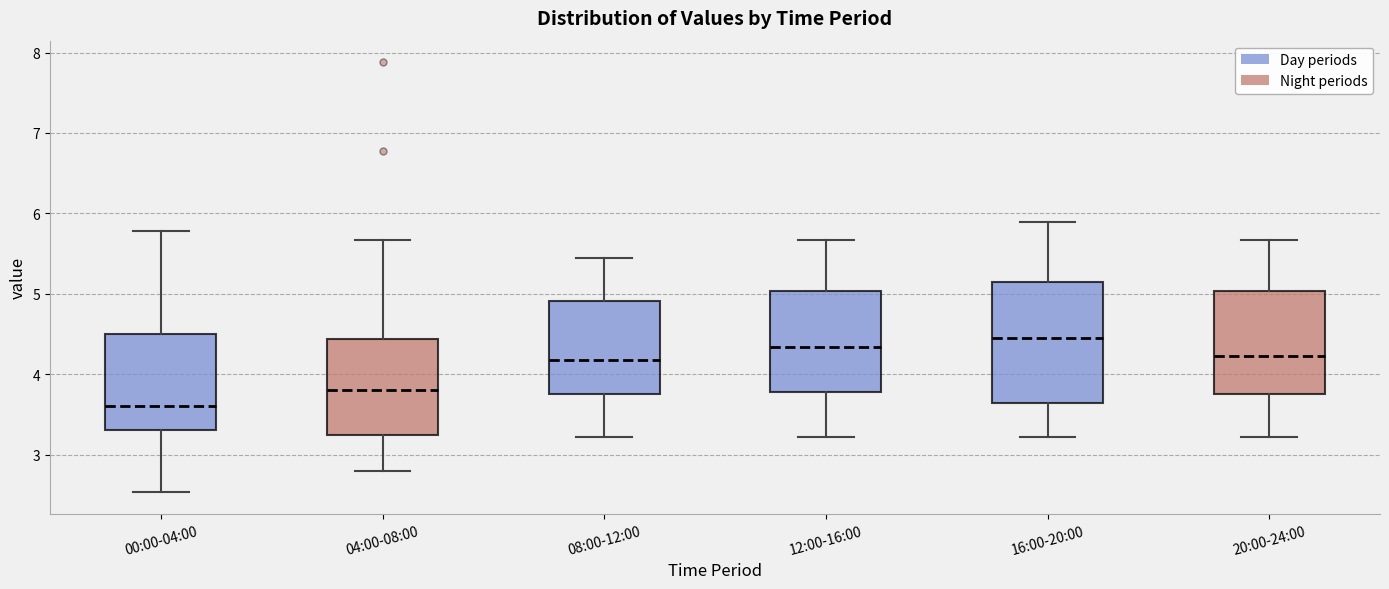

Where is the upper edge of the box for 08:00-12:00 on the y-axis? The values are not printed on the chart, so give them approximately, as read against the axis.

4.9